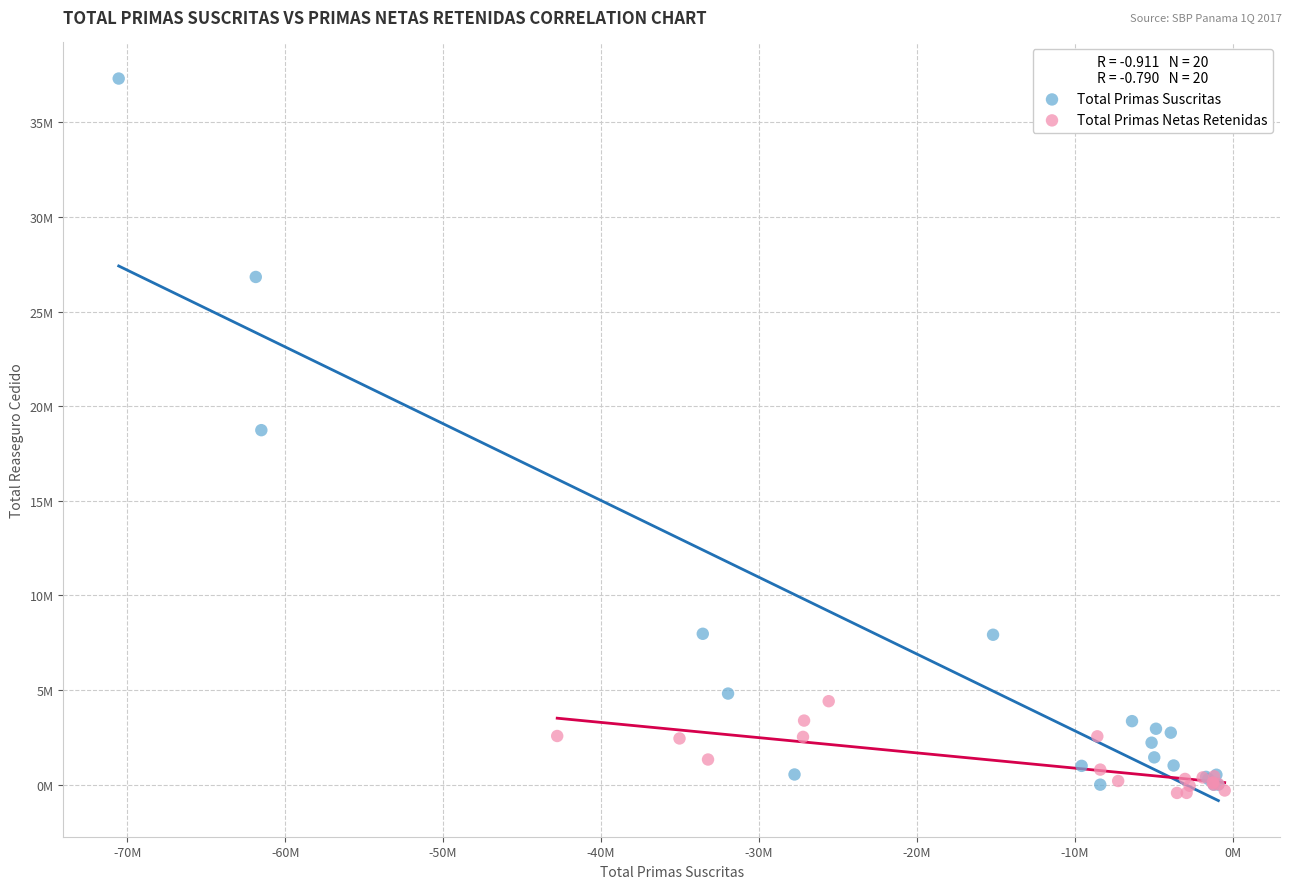

What are all the series names shown in the legend?

Total Primas Suscritas, Total Primas Netas Retenidas